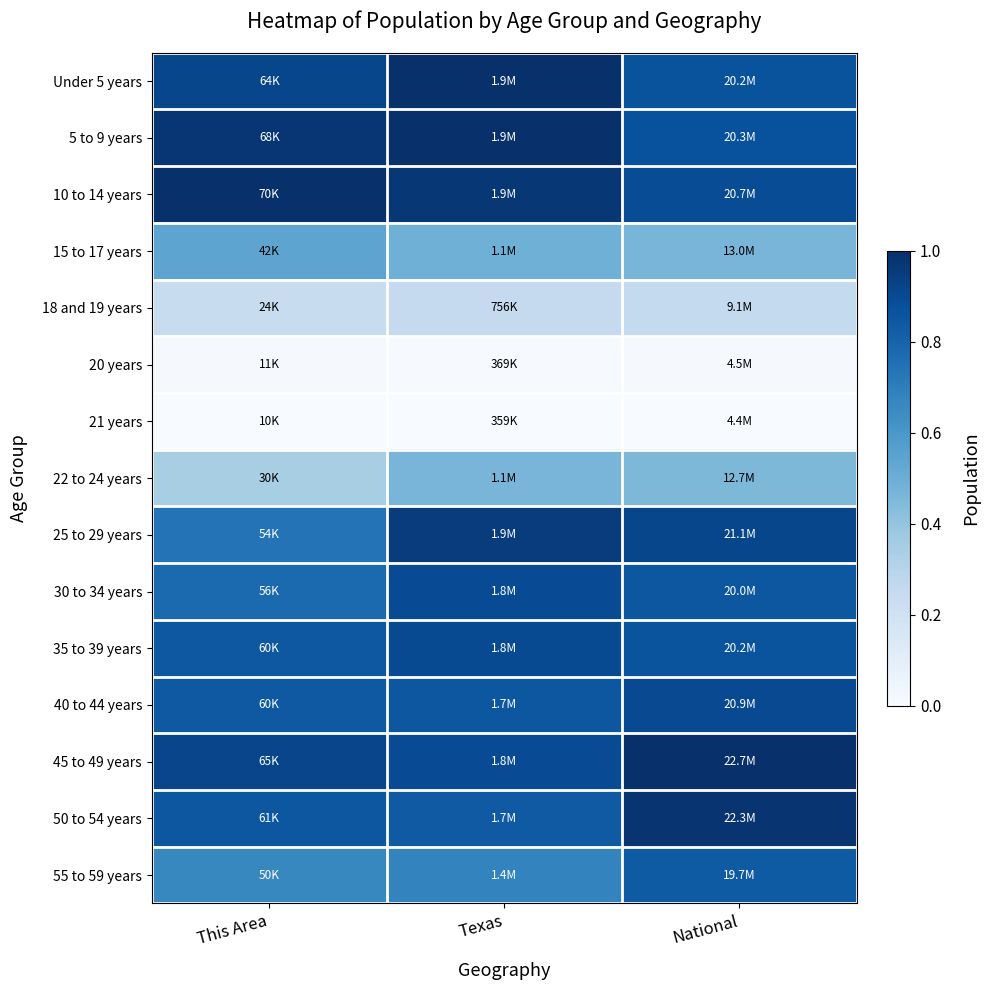

What is the spread (max minus min) of values at This Area?

1.0